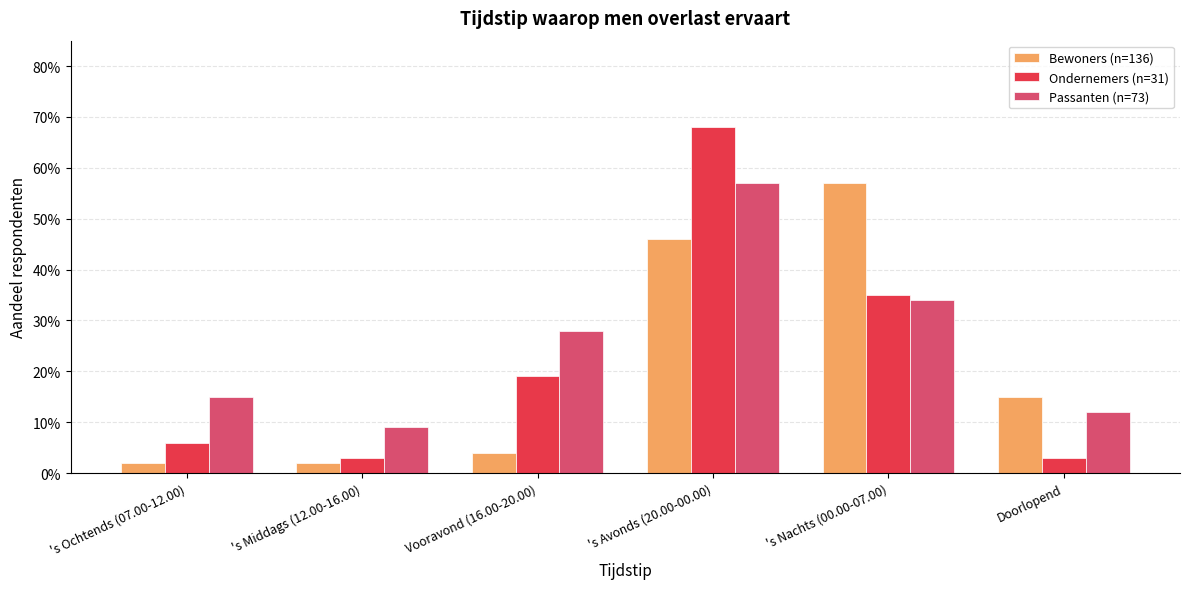

What is the label of the 6th bar from the right?

's Ochtends (07.00-12.00)